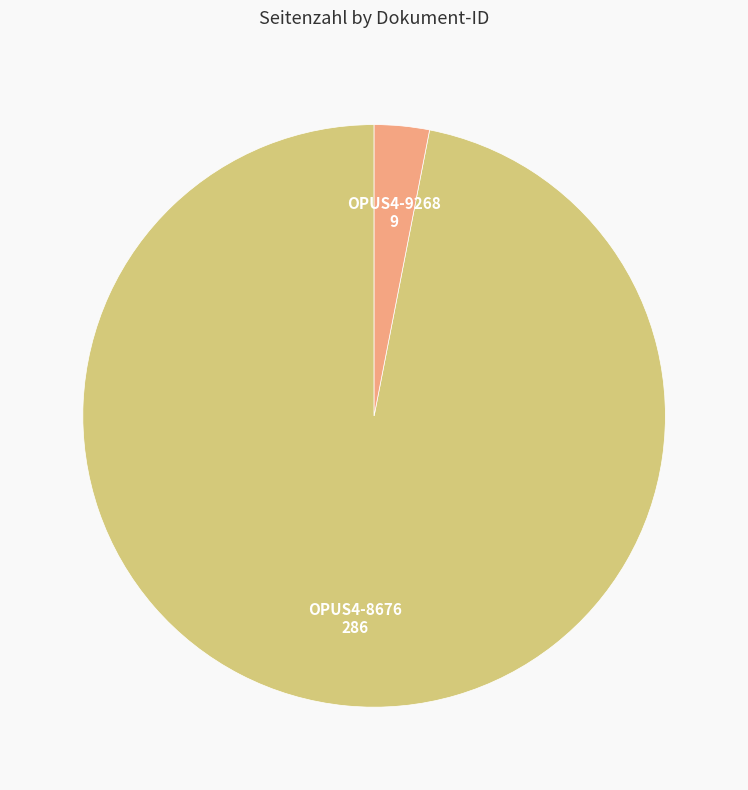

Count the number of slices in the pie.

2